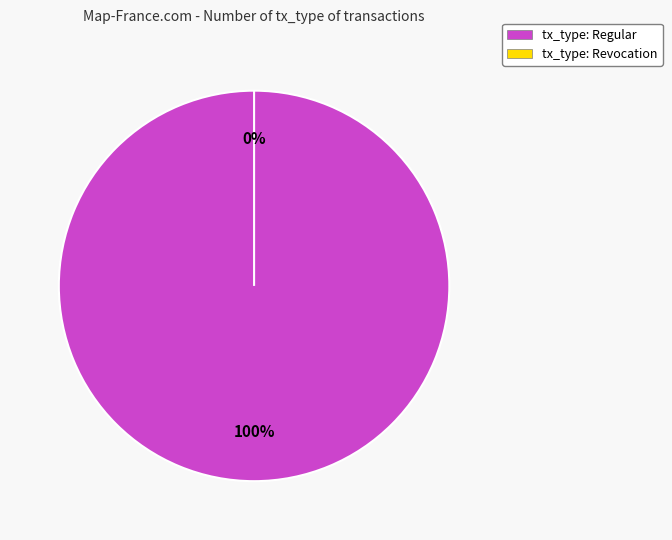

Rank the categories by value from highest to lowest.

Regular, Revocation